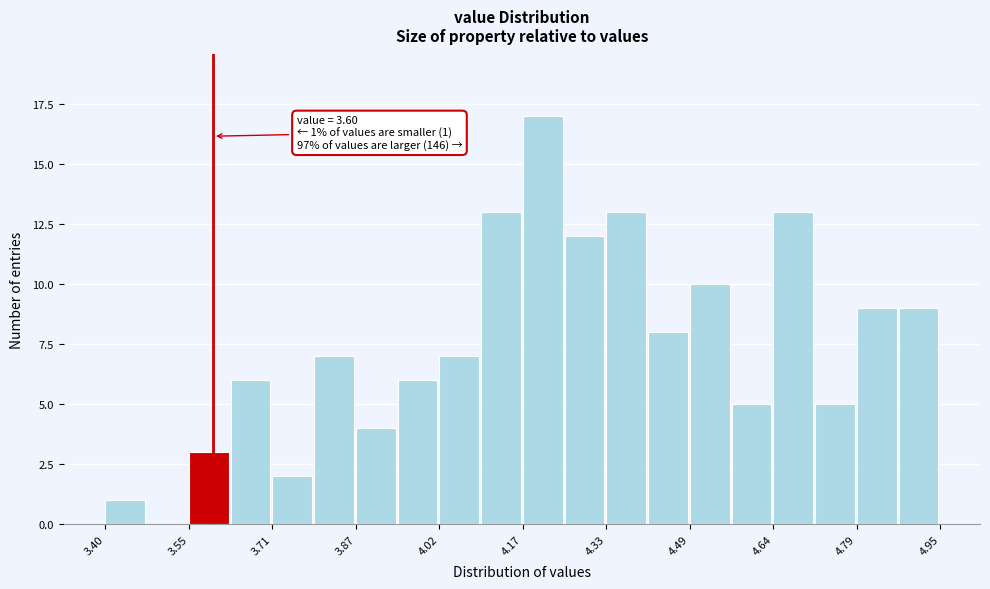

Read against the x-axis, roughly where is the centre of the tallest bar?

4.22